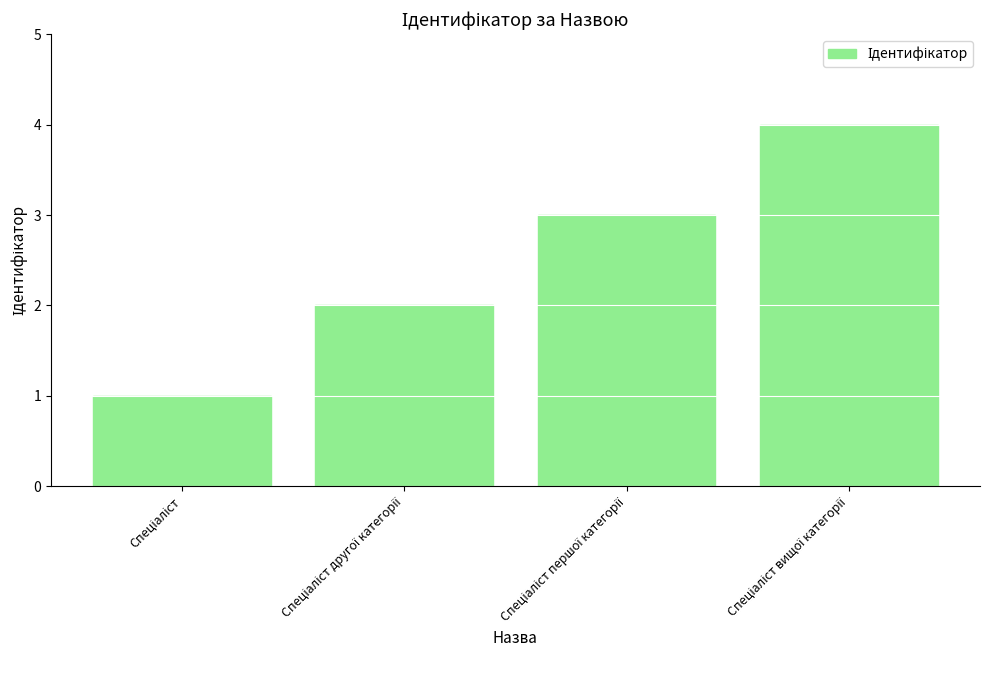

Are the bars grouped side by side (vs. stacked)?

No